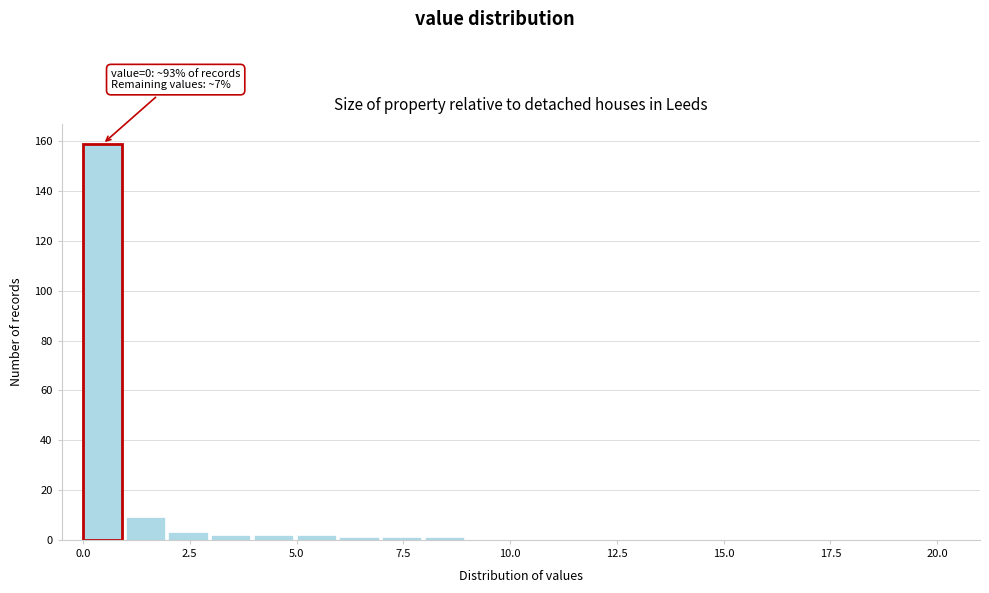

Around what value on the x-axis is the tallest bar? Give the approximate position of its centre, as read against the axis.

0.5